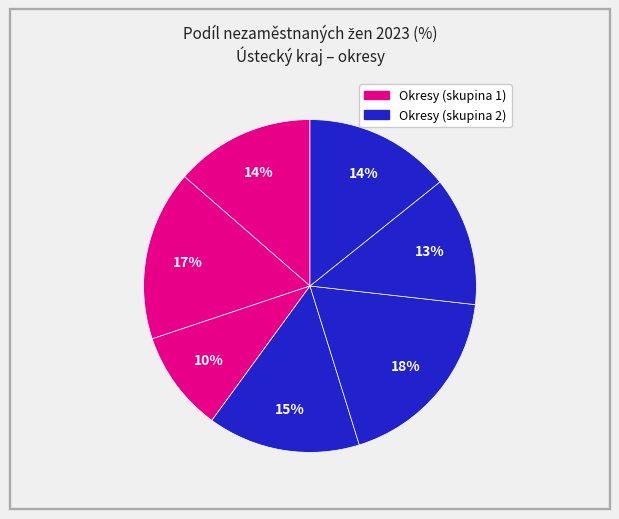

Count the number of slices in the pie.

7